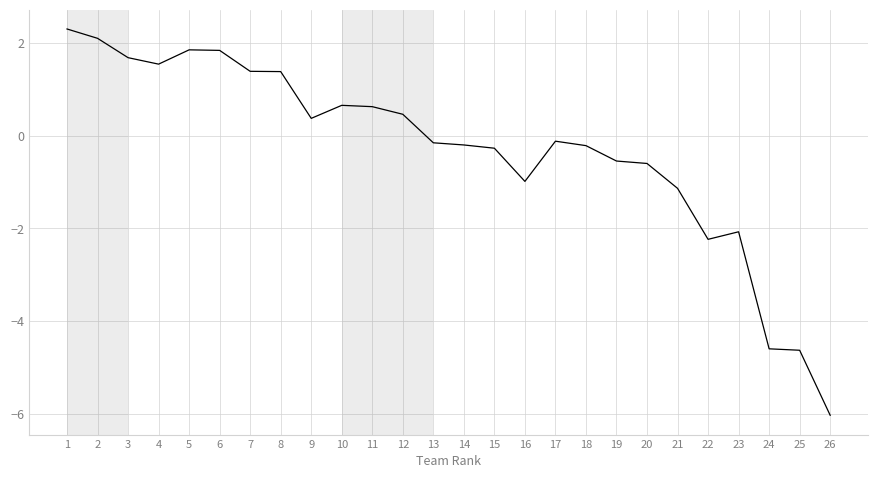

True or false: the data has more than 2 interior local peaks.

True